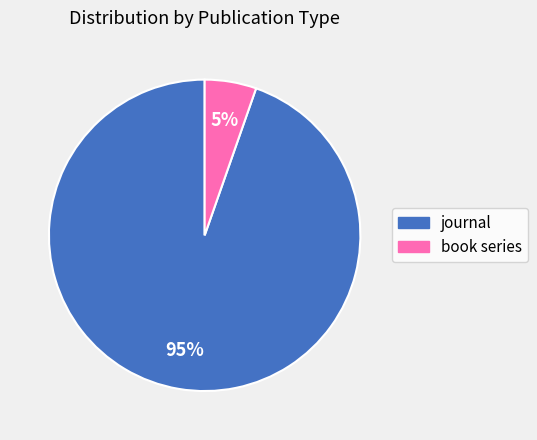

Is there any slice that represents more than half of the pie?

Yes